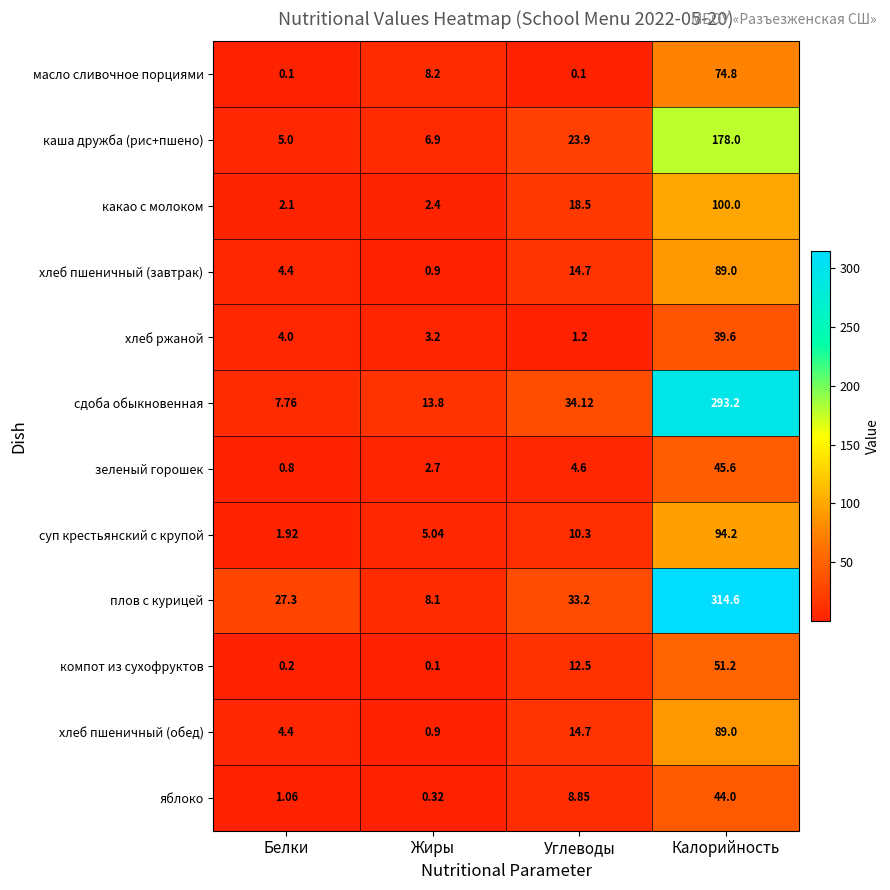

Between Белки and Жиры, which series saw the biggest shift?

плов с курицей